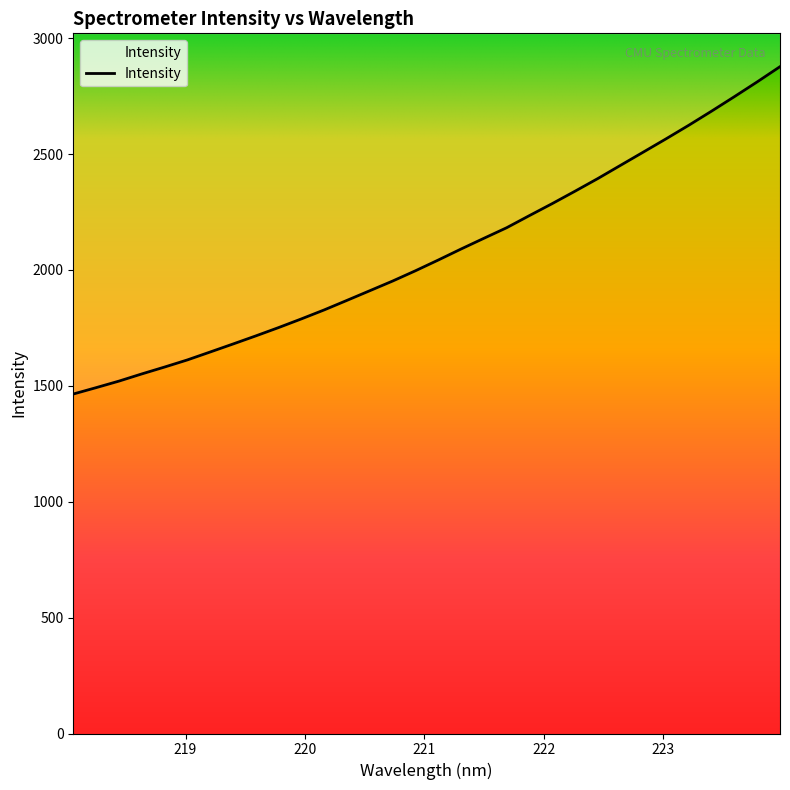

Count the number of data series in this chart.

1